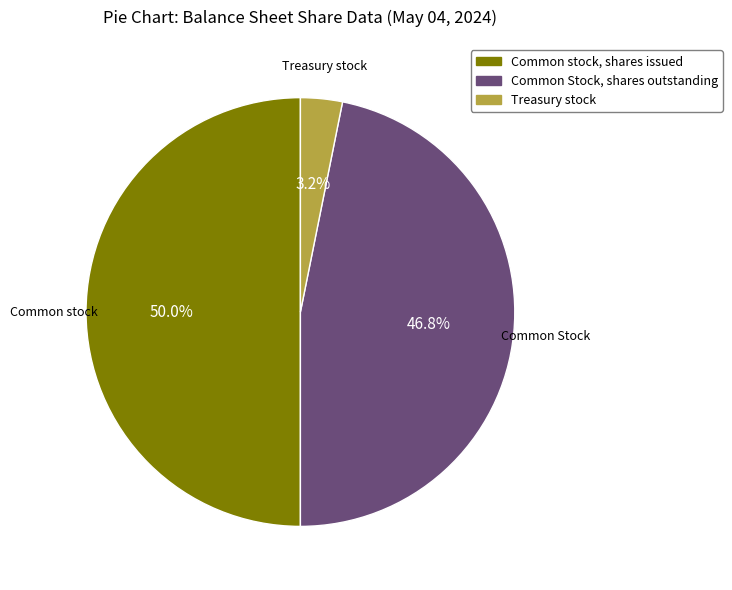

Does Treasury stock represent more than half of the total?

No